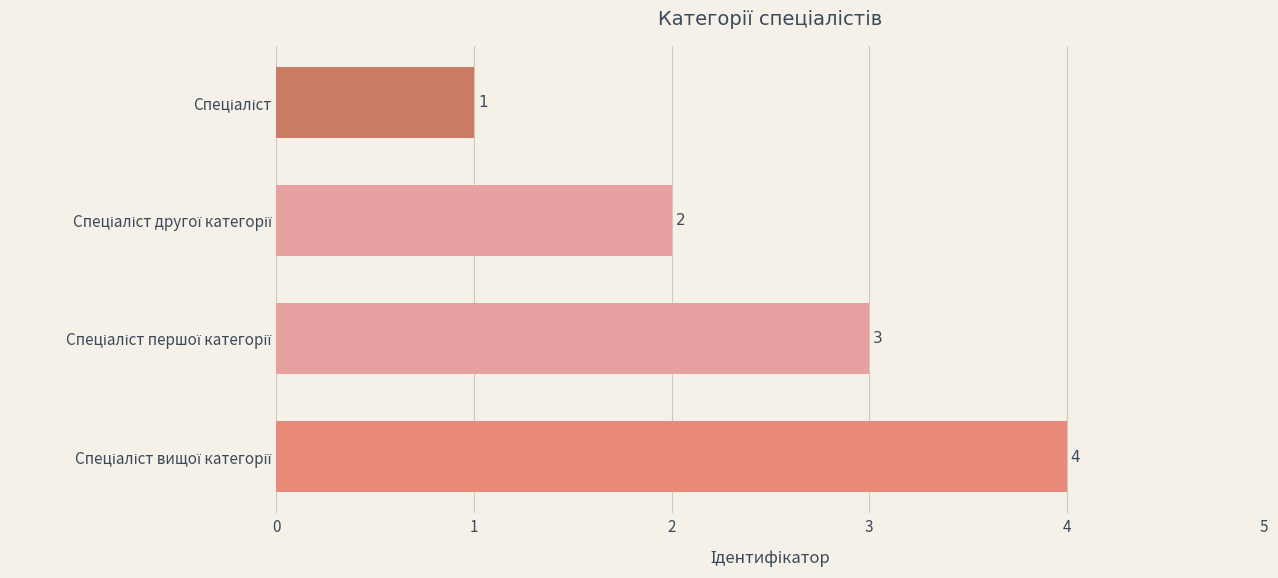

What is the difference between the maximum and minimum values?

3